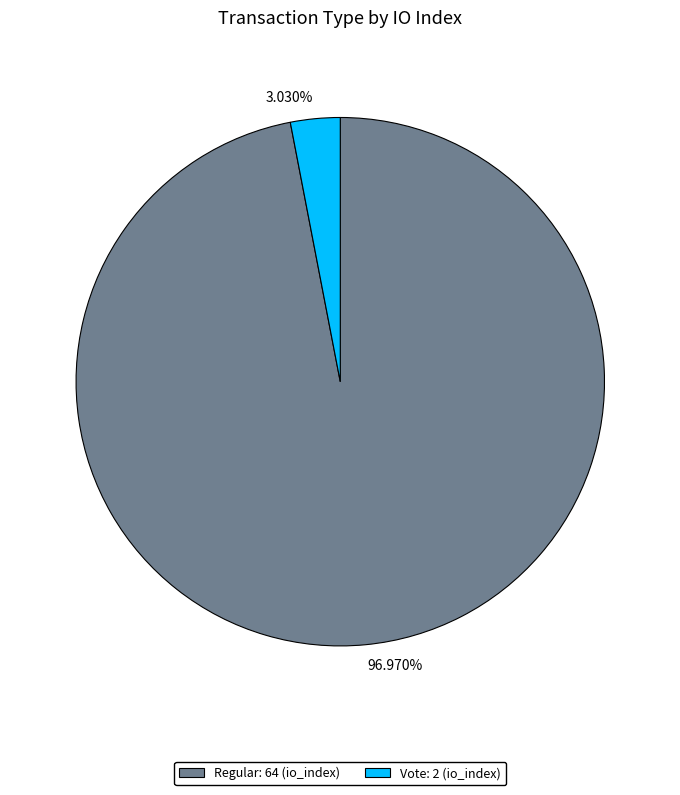

To the nearest percent, what is the average slice percentage?

50%